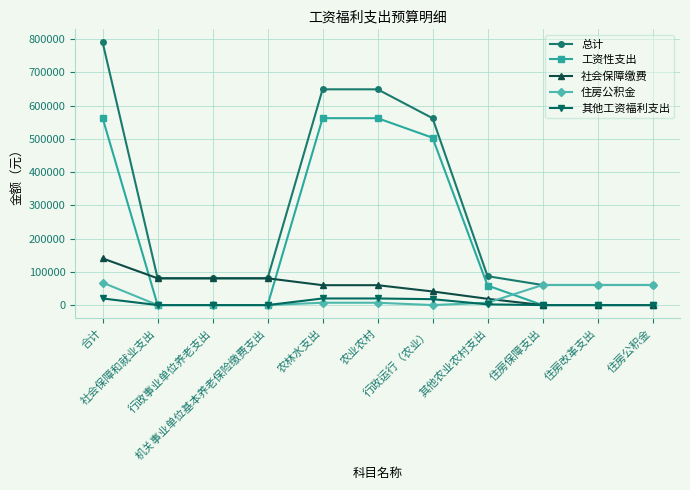

How many lines are shown in the chart?

5